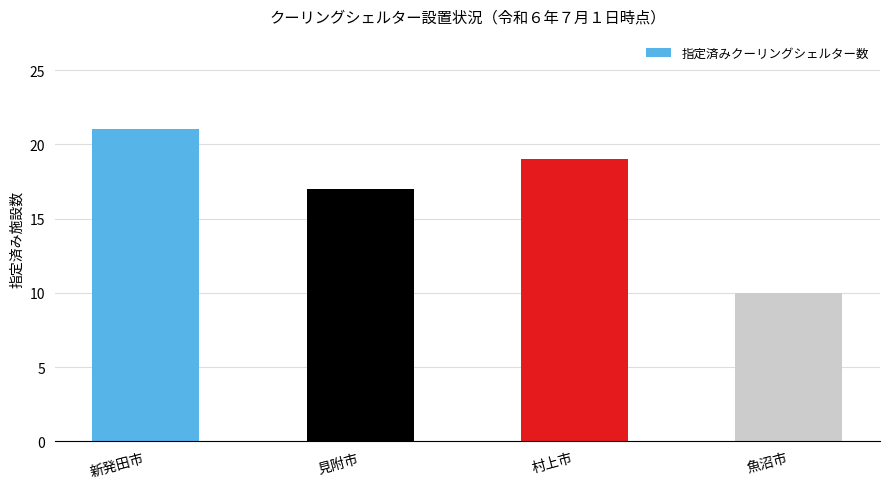

How many distinct data groups are displayed?

1